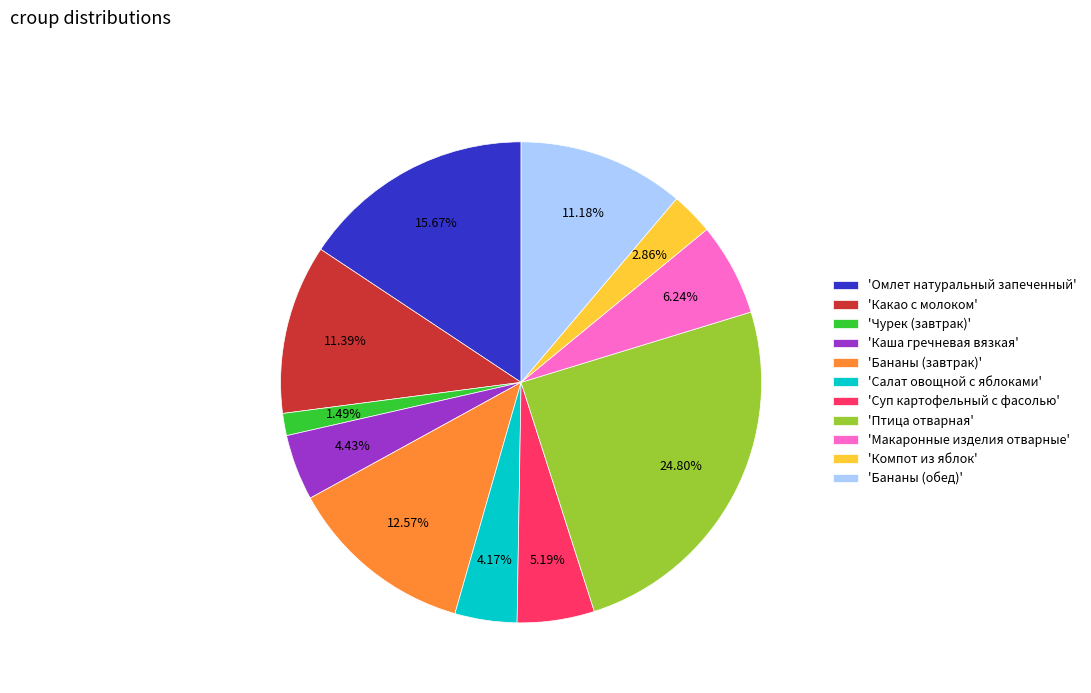

To the nearest percent, what is the difference between the largest and smallest slice percentages?

23%